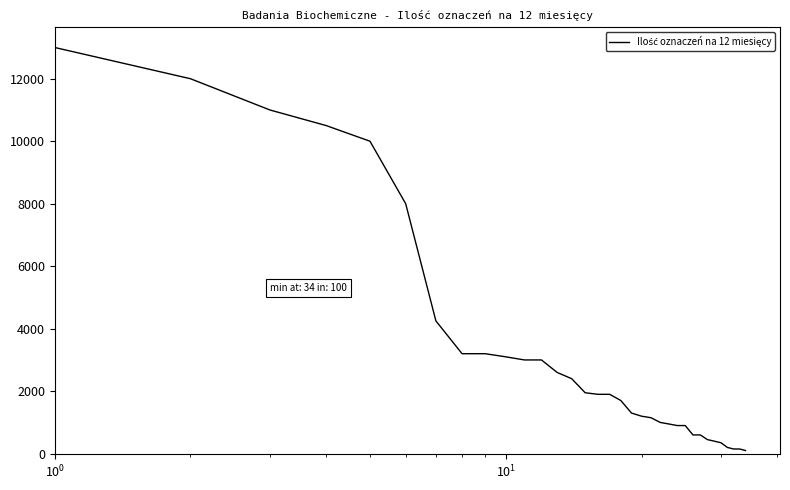

What is the difference between the second highest and second lowest values?

11850